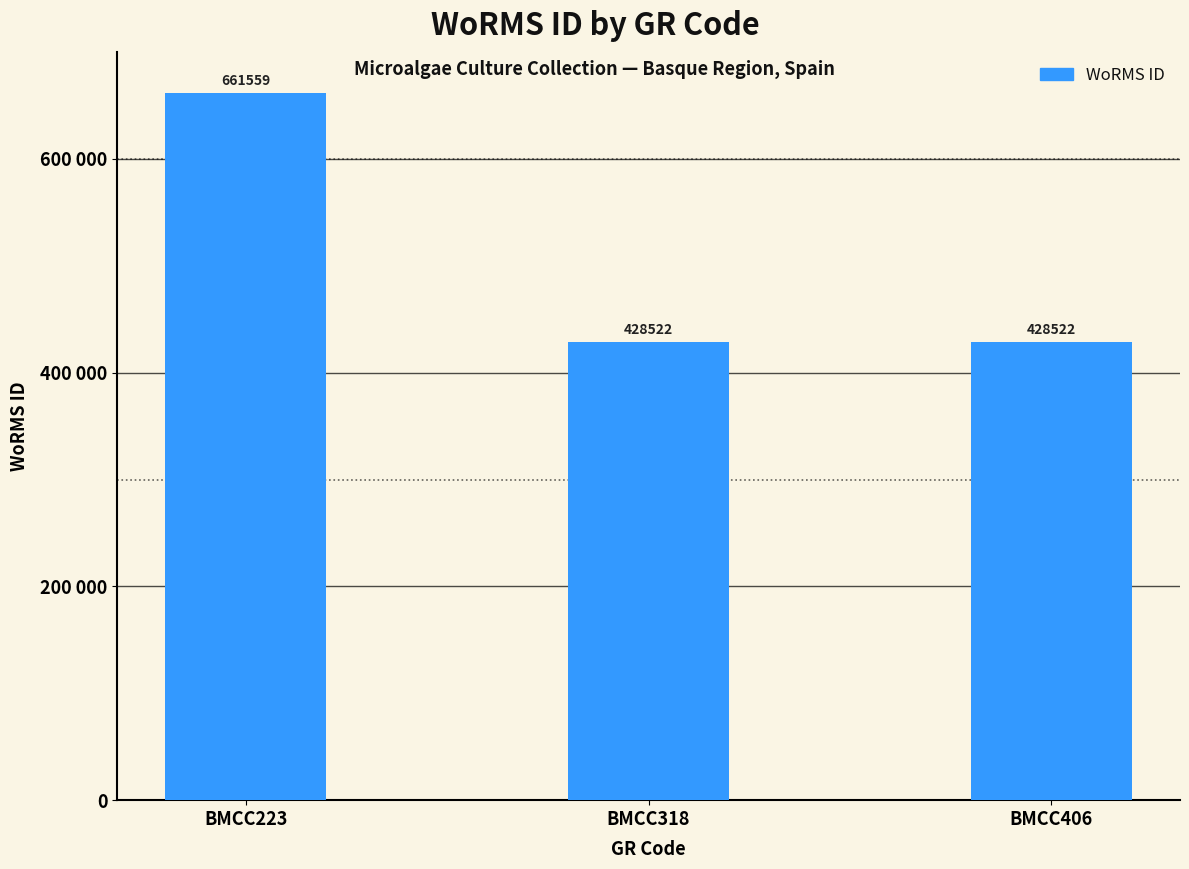

Rank the categories by value from lowest to highest.

BMCC318, BMCC406, BMCC223